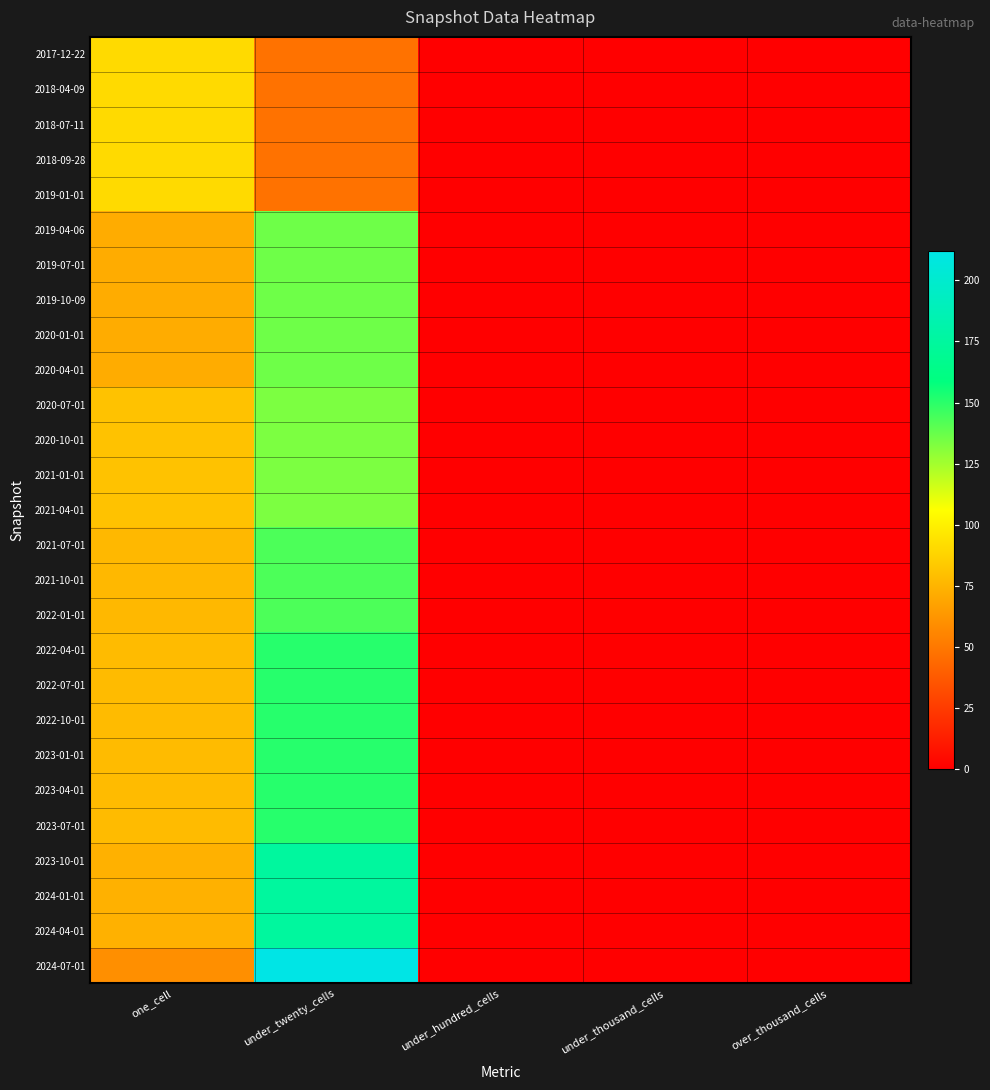

At which category does the chart reach its peak across all series?

under_twenty_cells